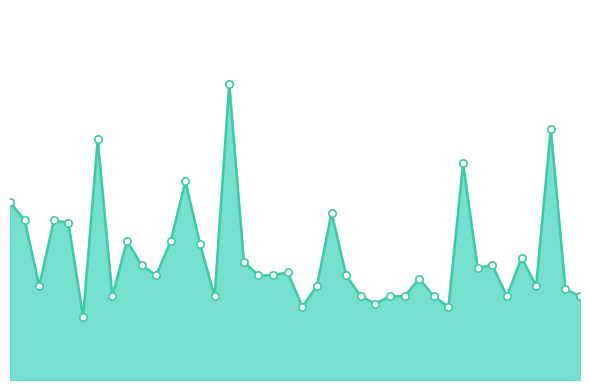

Which series reaches the maximum Y coordinate?

SDS_P1_line